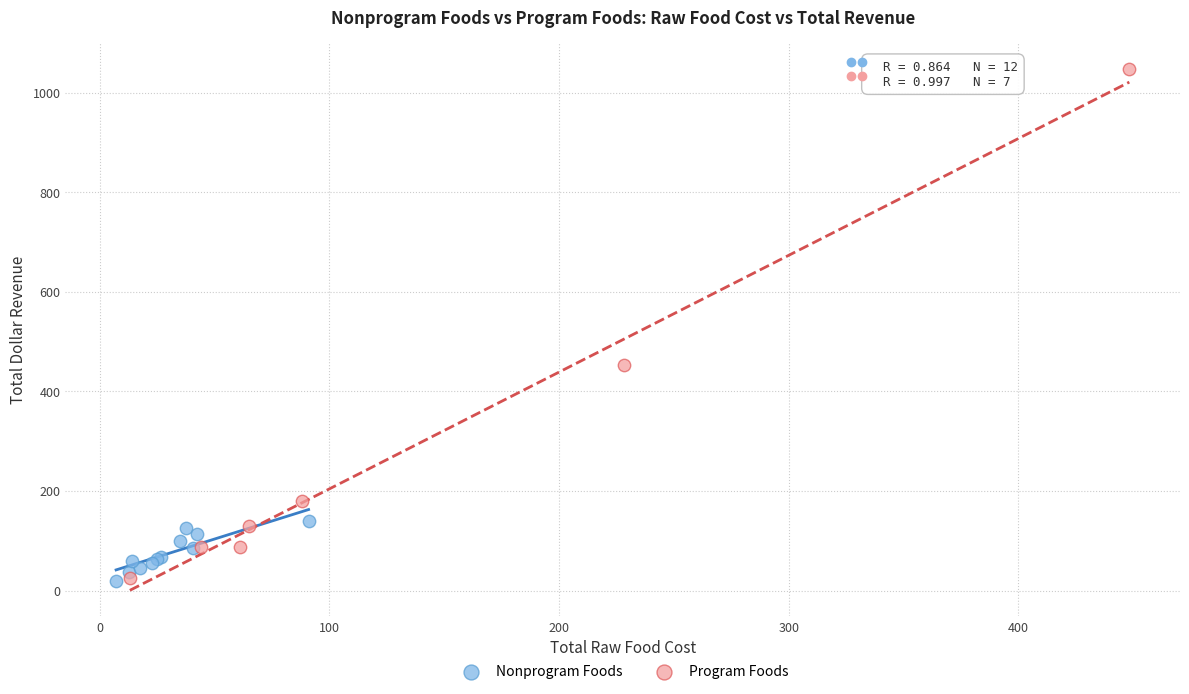

Which series contains the highest Y value?

Program Foods